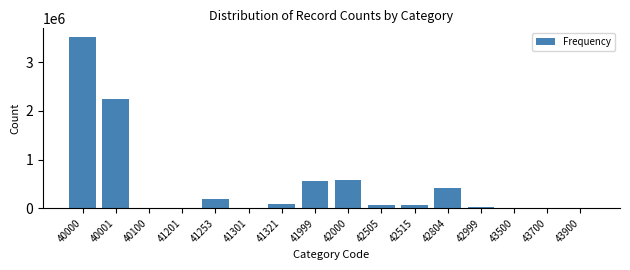

The value at 40000 is 3524275. True or false?

True